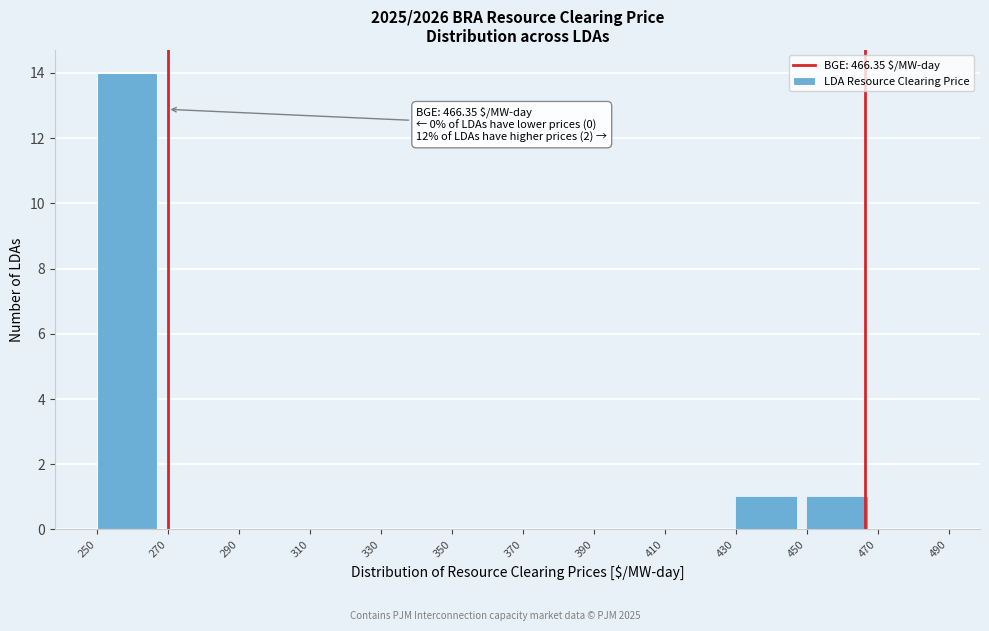

Which range on the x-axis has the tallest bar?

250 to 270